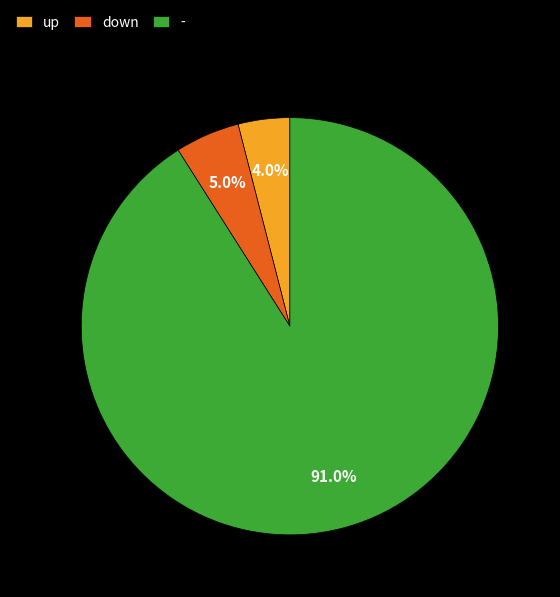

What percentage is NOT represented by down?

95.0%